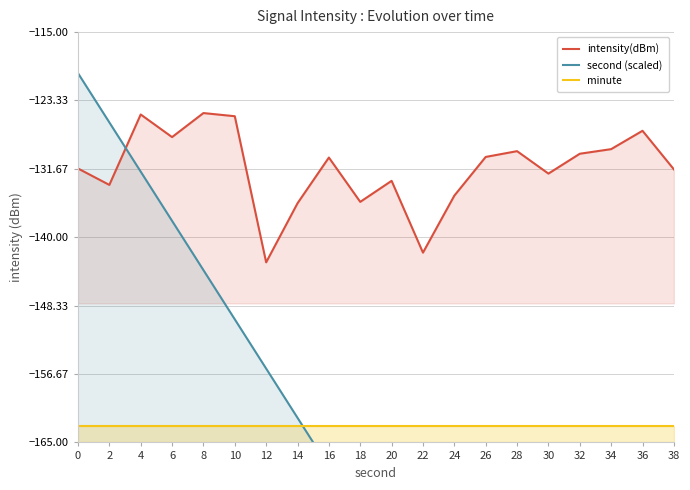

What is the average value of the intensity(dBm) series?

-131.6